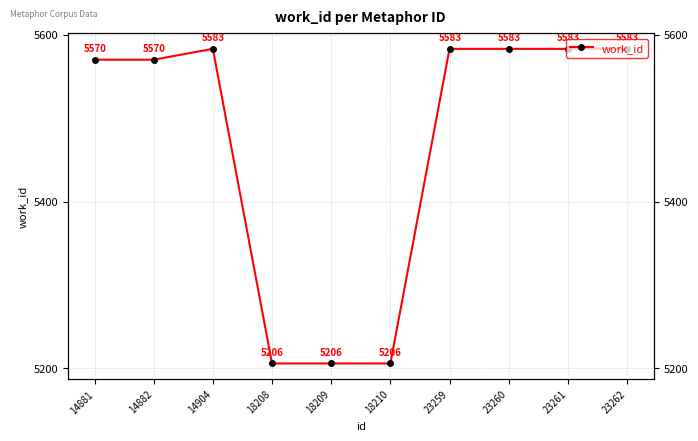

Rank the categories by value from highest to lowest.

14904, 23259, 23260, 23261, 23262, 14881, 14882, 18208, 18209, 18210